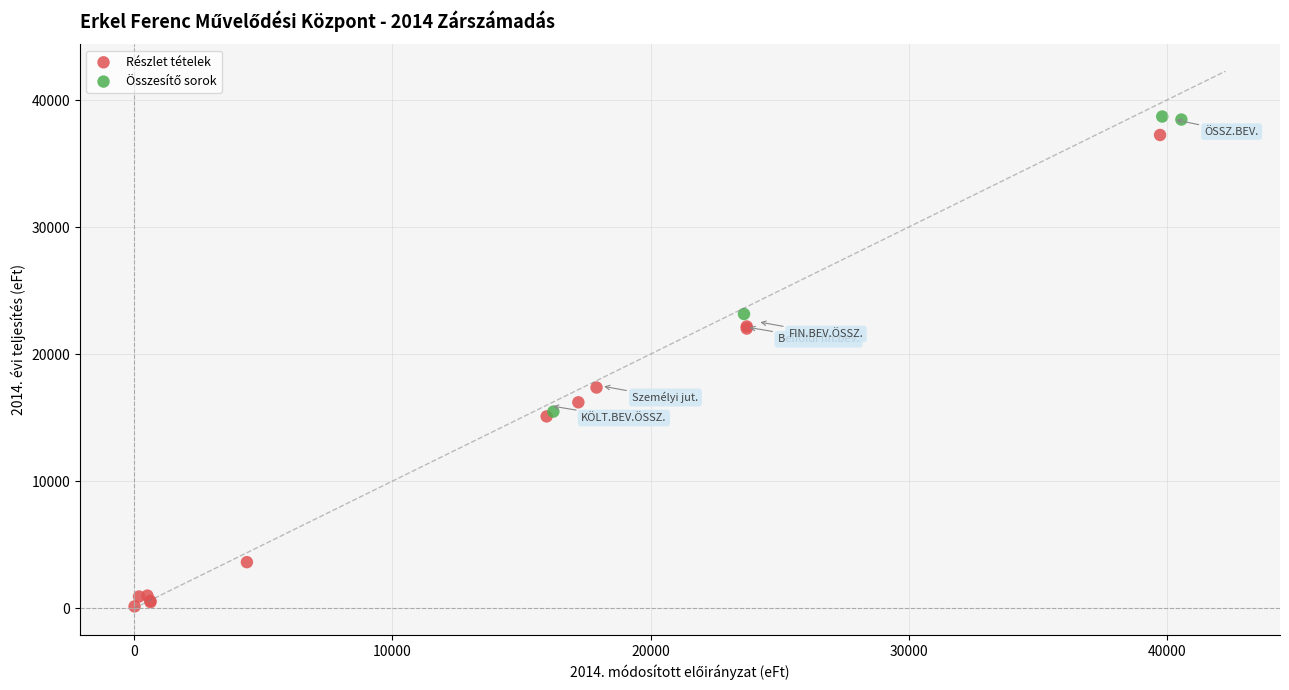

Which series contains the lowest Y value?

Részlet tételek